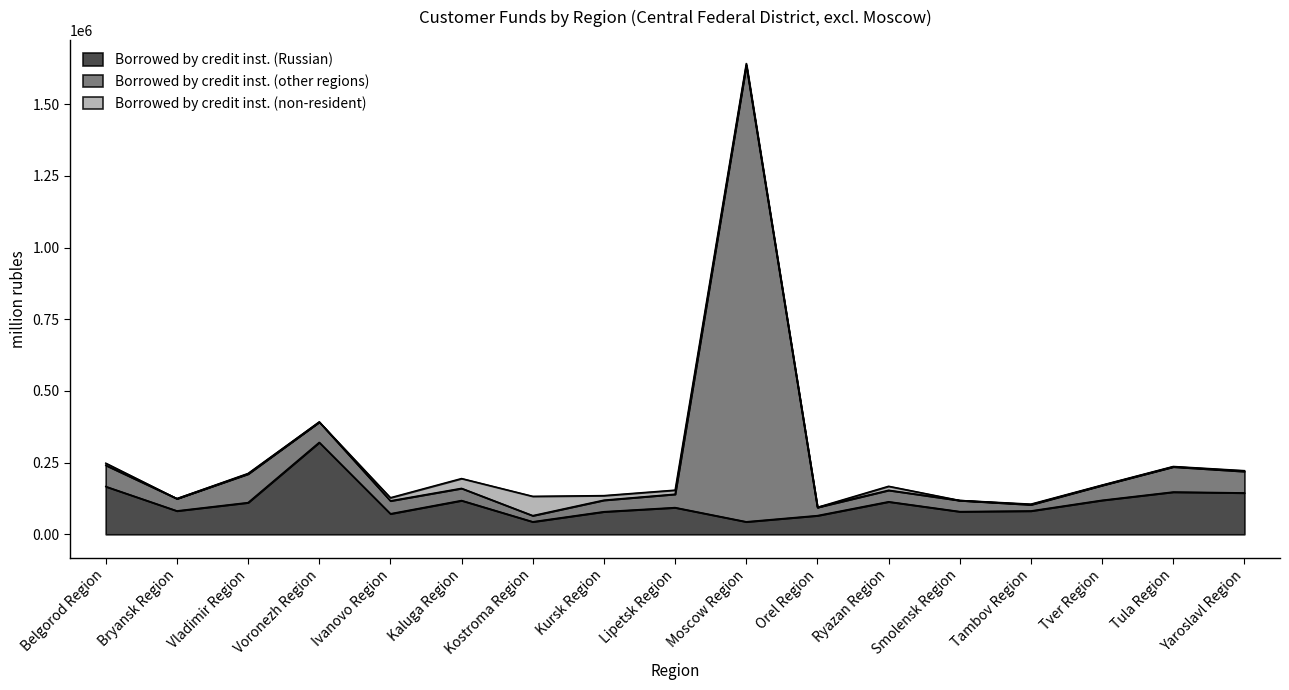

At which category is the sum across all series the highest?

Moscow Region